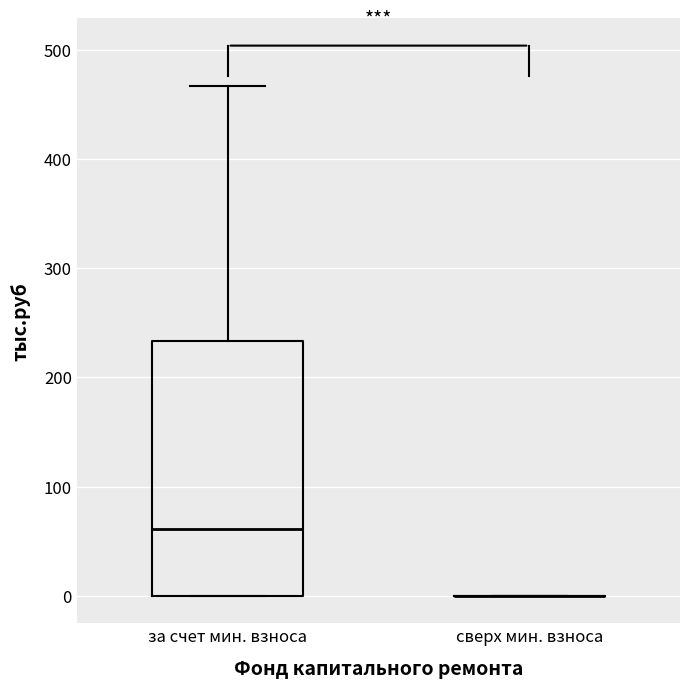

Comparing the boxes themselves (not the whiskers), which one is the tallest?

за счет мин. взноса